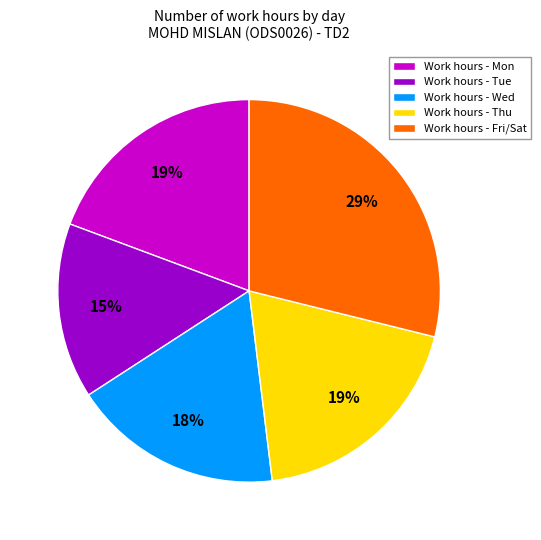

To the nearest percent, what percentage of the pie is Work hours - Wed?

18%